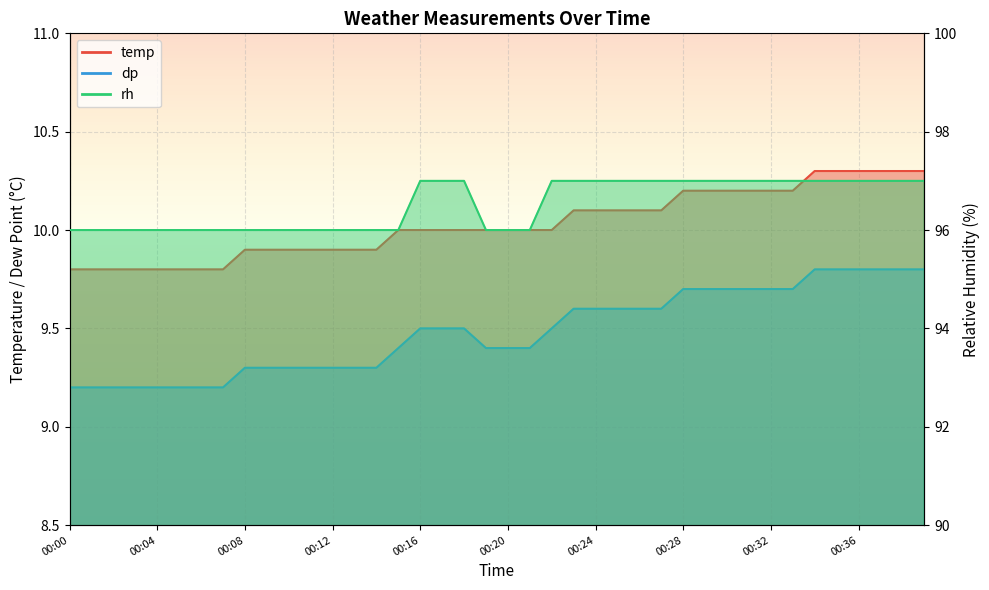

Which label corresponds to the smallest value in the chart?

00:00